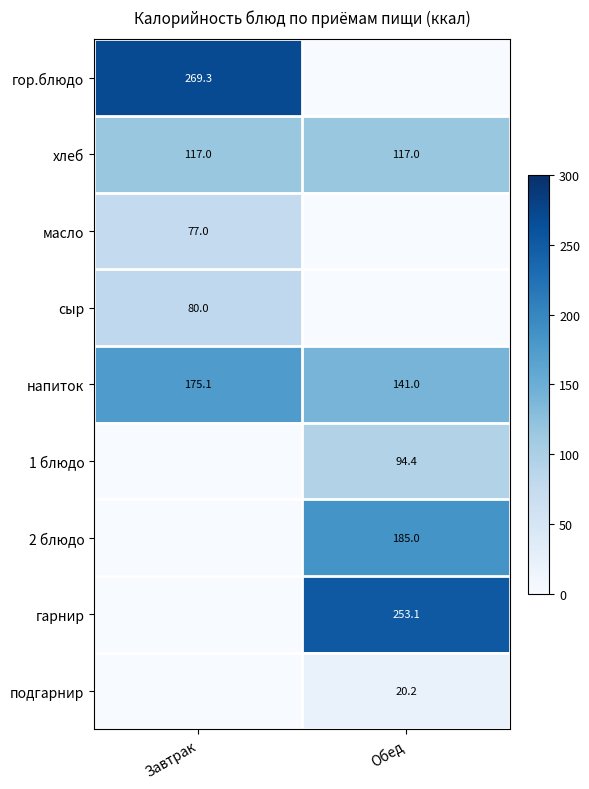

The напиток series shows 98.2 at Завтрак. True or false?

False